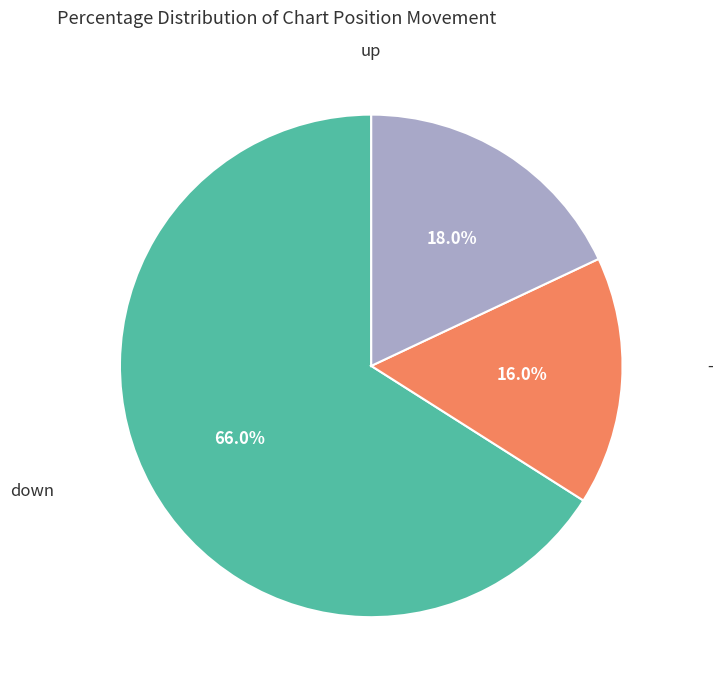

Is there any slice that represents more than half of the pie?

Yes